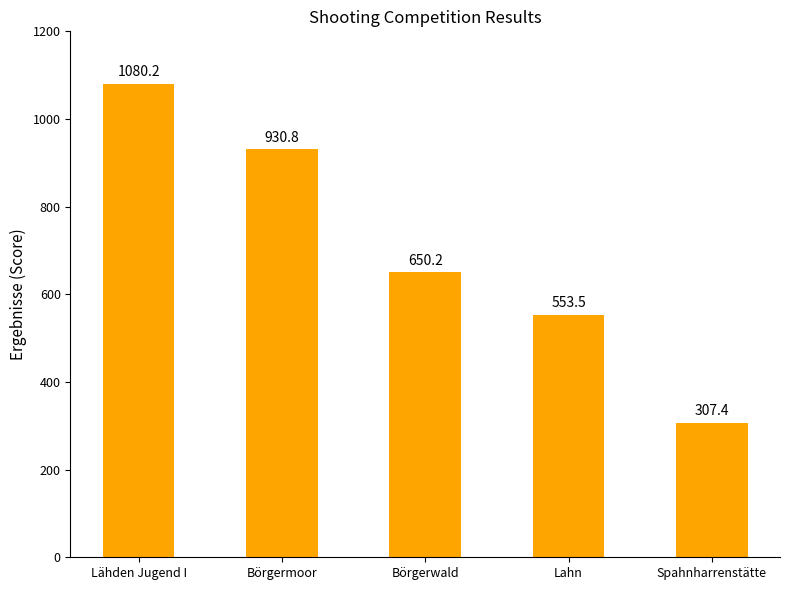

What is the sum of all values?

3522.1